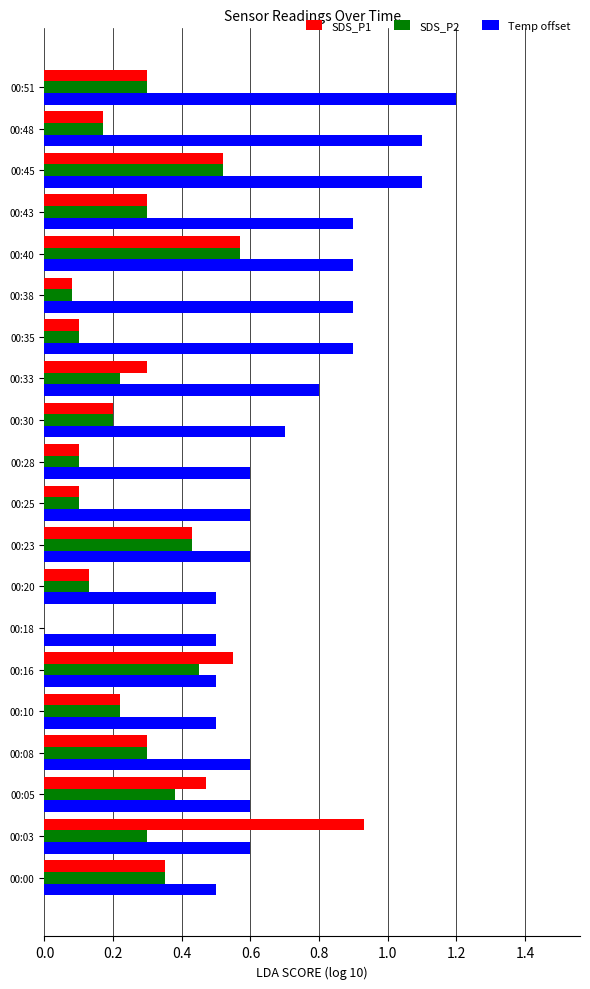

What is the sum of all Temp offset values?

14.6